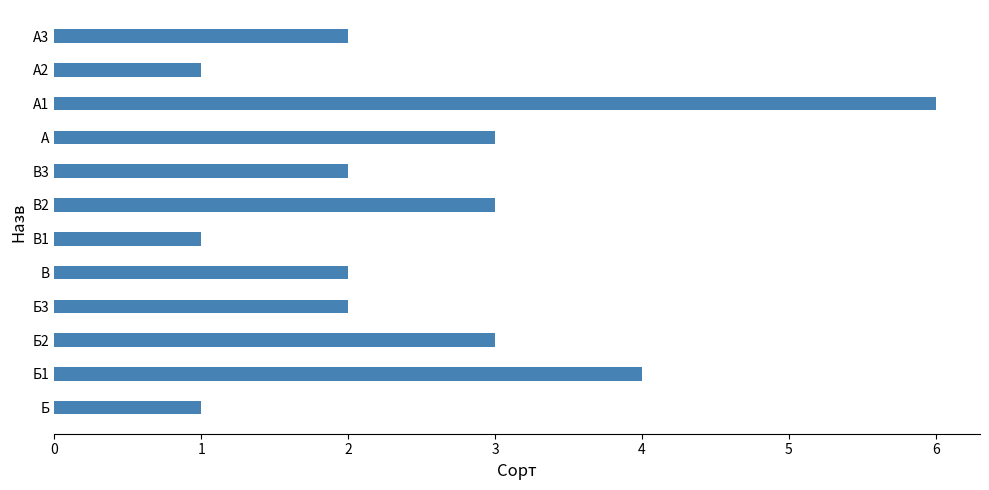

The value at В1 is 1. True or false?

True